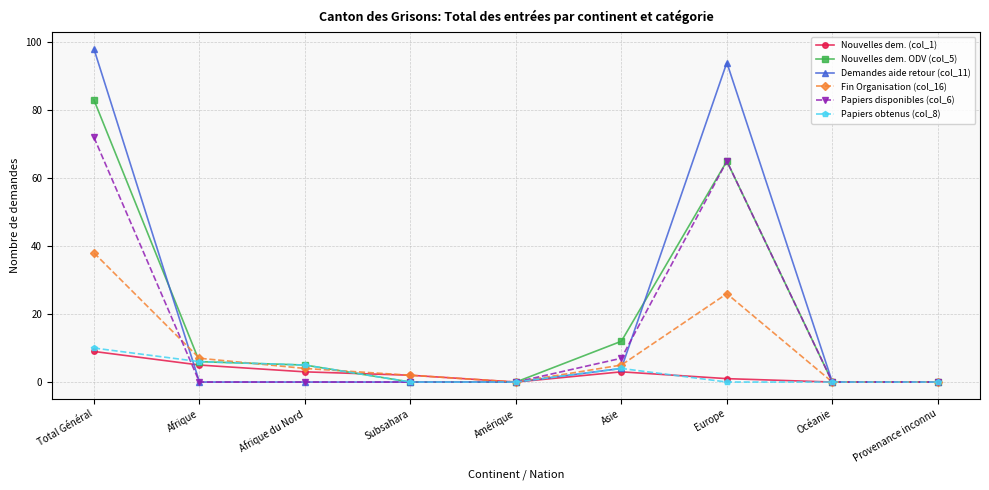

True or false: Demandes aide retour (col_11) has a value of -45 at Afrique du Nord.

False